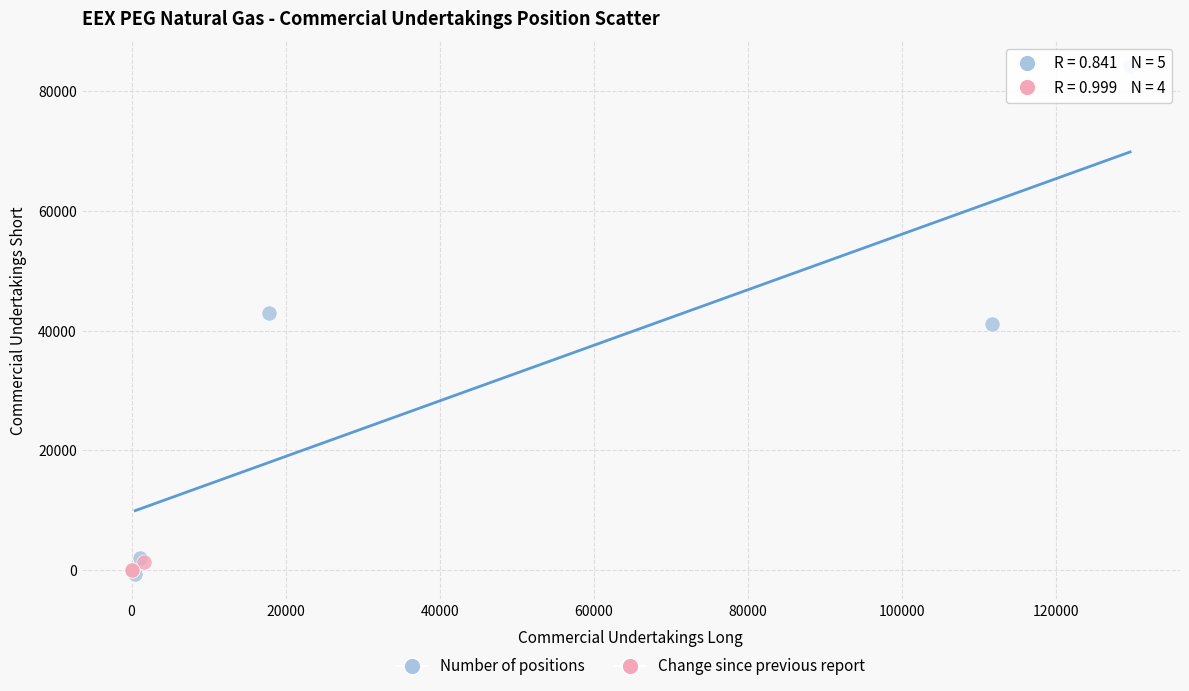

Which series contains the highest Y value?

Number of positions